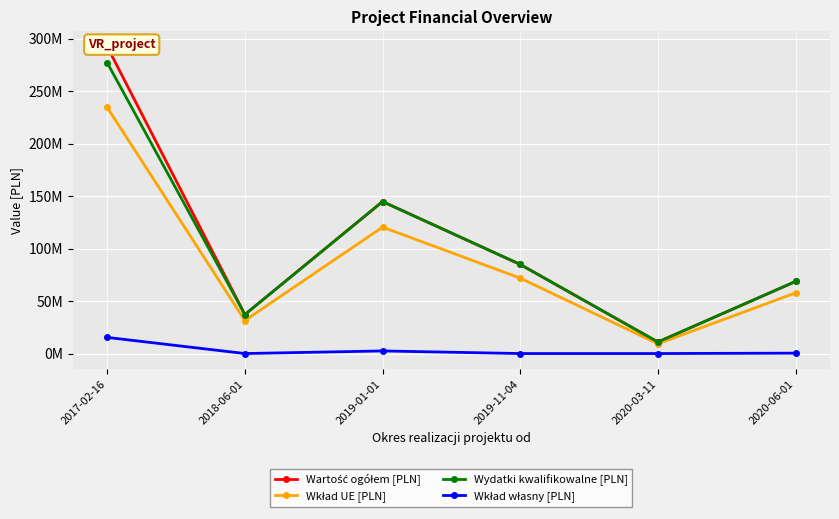

What is the label of the 5th point from the left?

2020-03-11